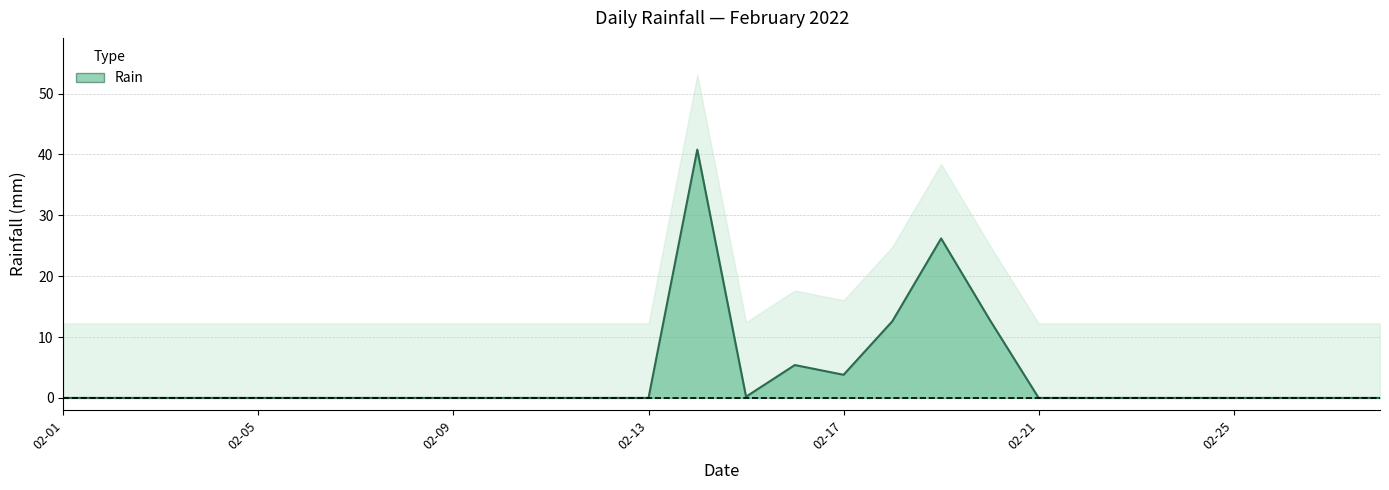

What is the maximum value shown in the chart?

40.8